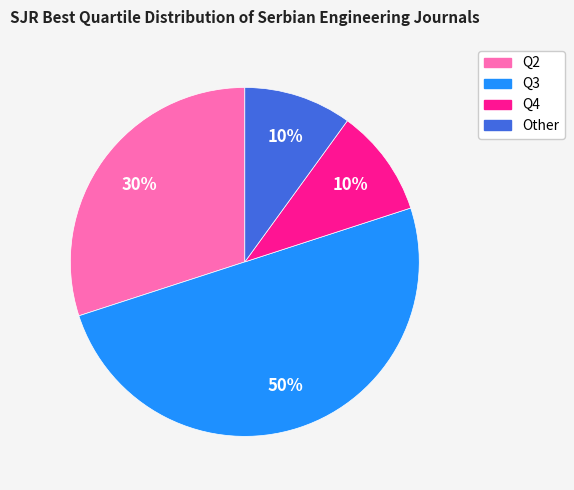

Count the number of slices in the pie.

4